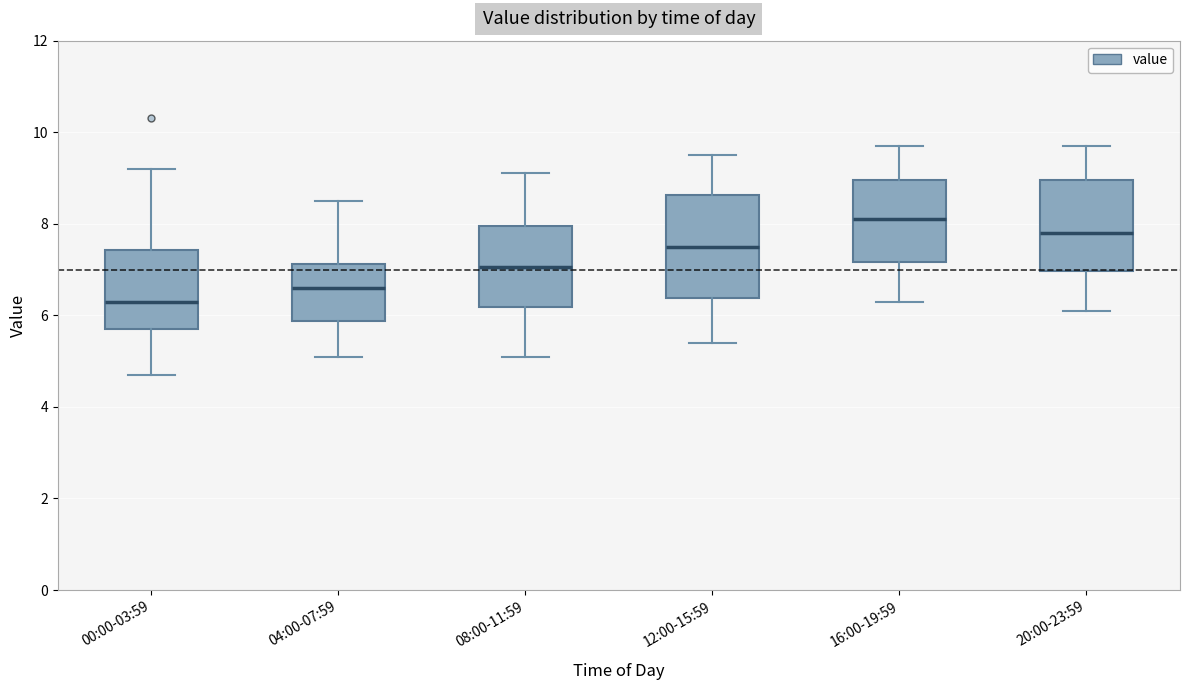

Where does the median line of the box for 20:00-23:59 sit on the y-axis? The values are not printed on the chart, so give them approximately, as read against the axis.

7.8